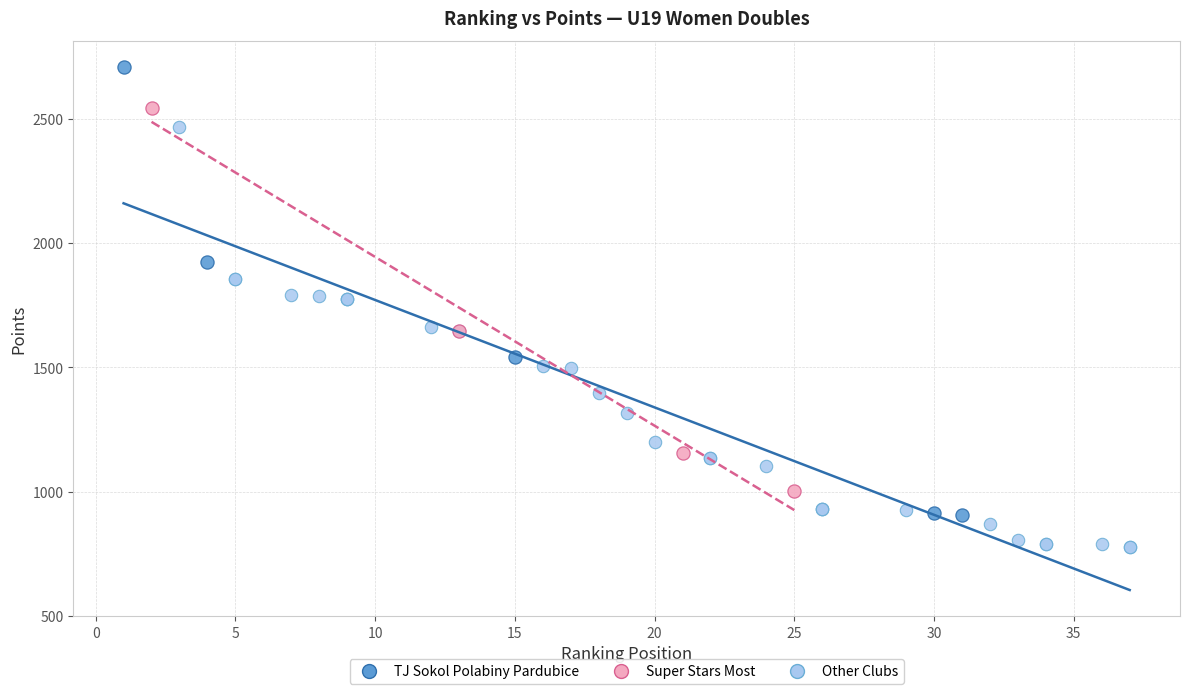

What are all the series names shown in the legend?

TJ Sokol Polabiny Pardubice, Super Stars Most, Other Clubs